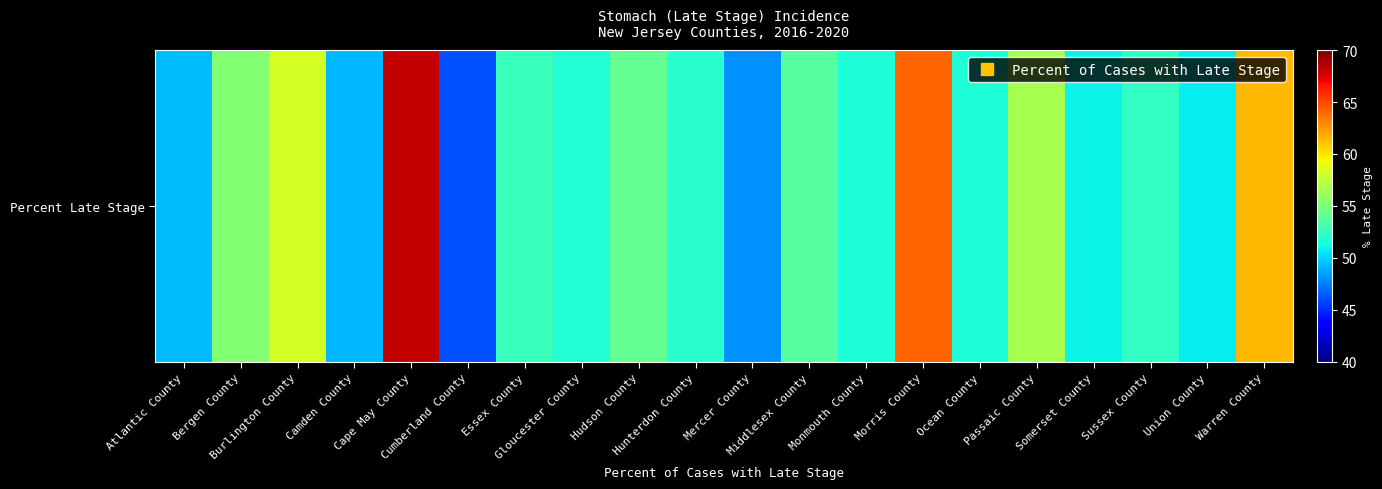

List the labels in order of value, largest first.

Cape May County, Morris County, Warren County, Burlington County, Passaic County, Bergen County, Hudson County, Middlesex County, Essex County, Sussex County, Hunterdon County, Gloucester County, Ocean County, Monmouth County, Somerset County, Union County, Atlantic County, Camden County, Mercer County, Cumberland County